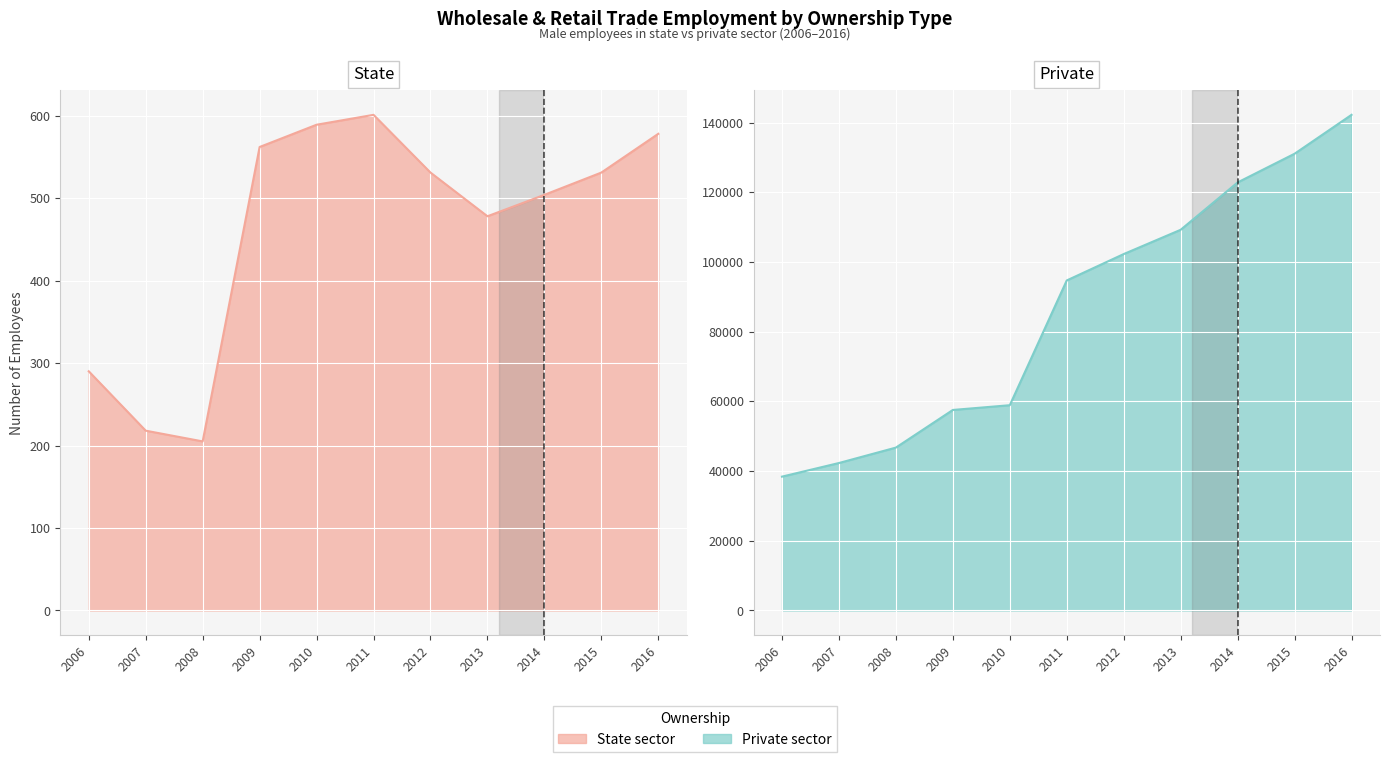

Is it true that State line equals 329 at 2008?

False